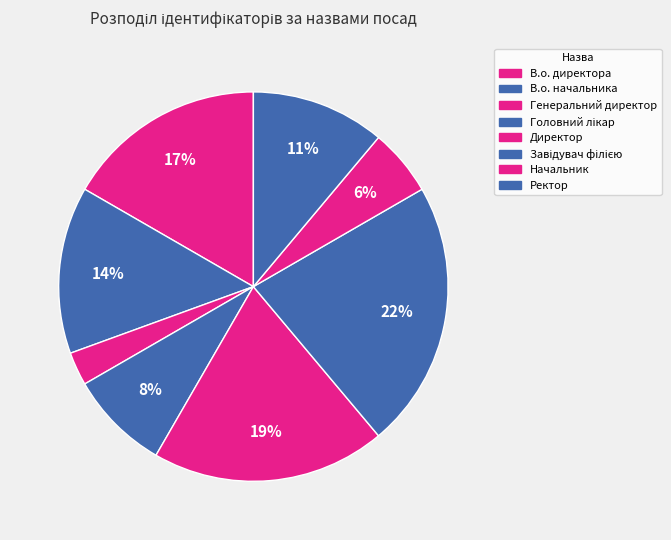

Is there a majority slice in this chart?

No